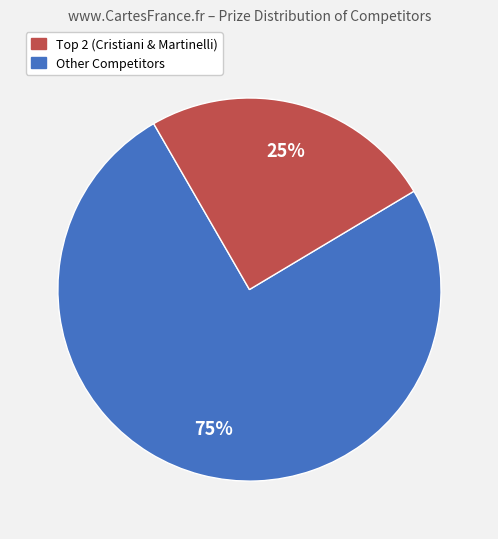

To the nearest percent, what is the difference between the largest and smallest slice percentages?

50%